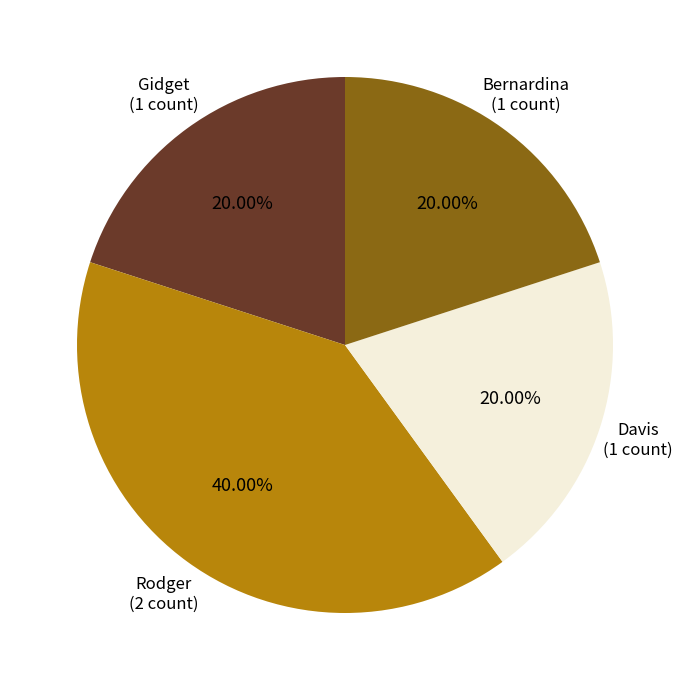

What is the largest slice in the pie chart?

Rodger